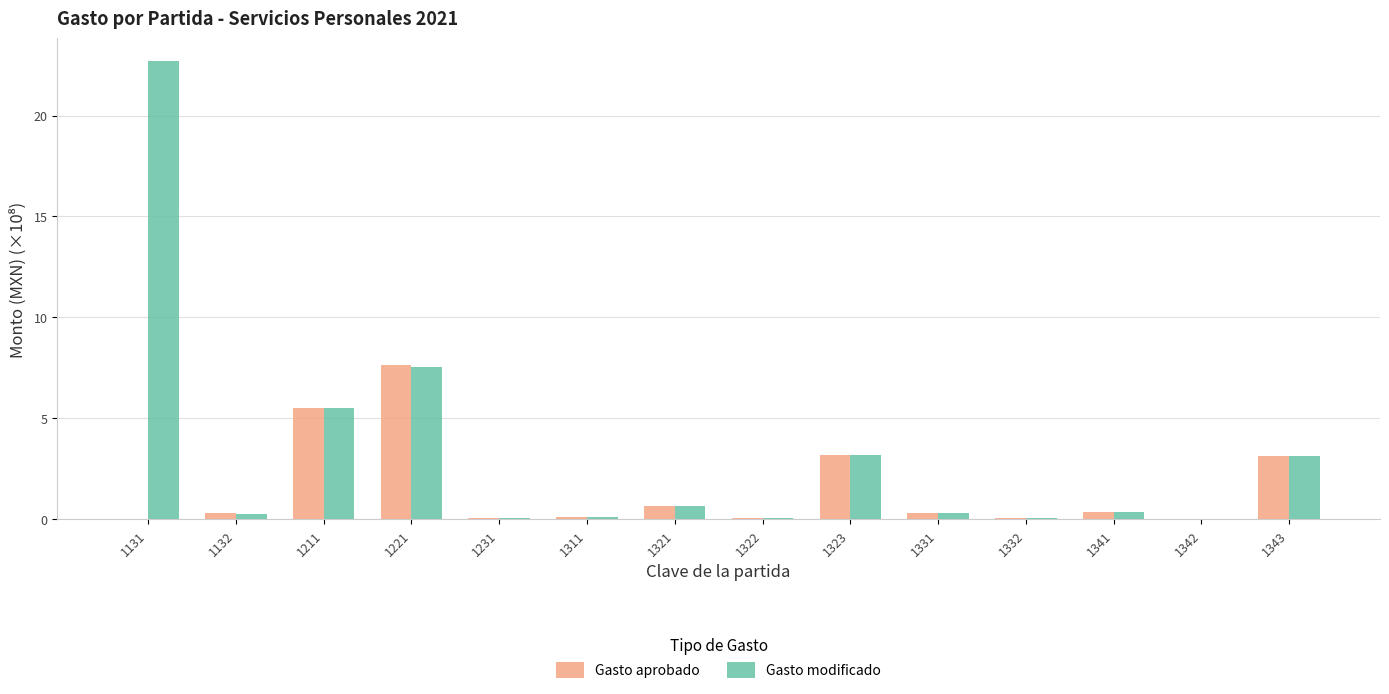

Where is Gasto modificado nearest to the value 11?

1221